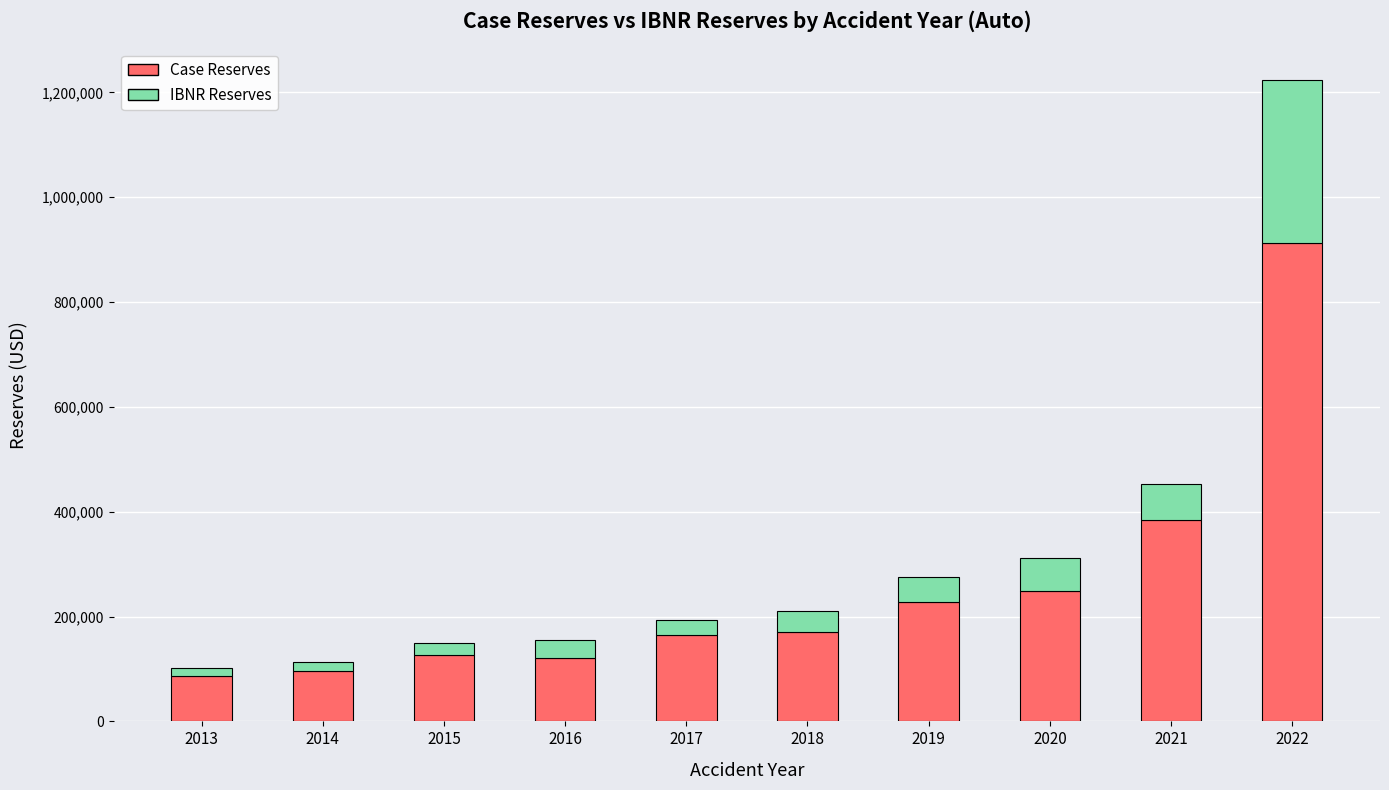

What is the highest value of the Case Reserves series?

911784.1